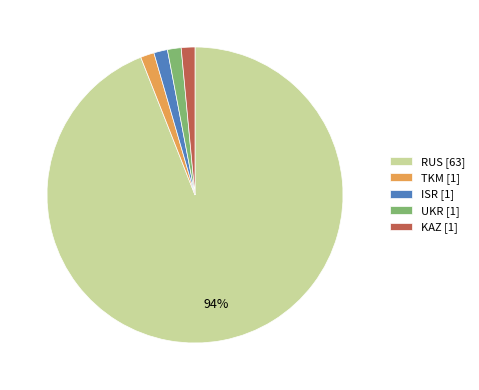

How many segments does this pie chart have?

5